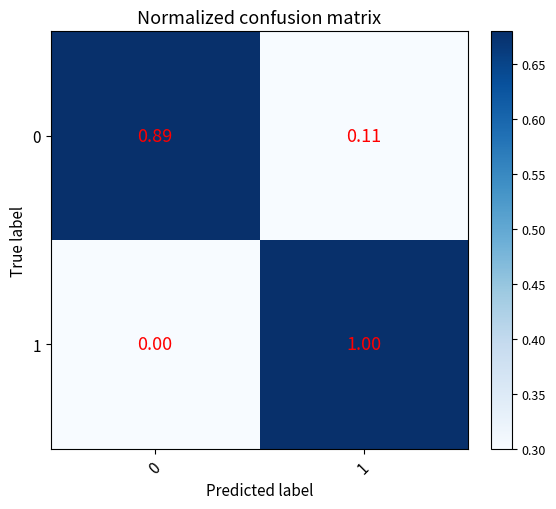

Is the value of 1 at 1 greater than the value of 0 at 0?

Yes